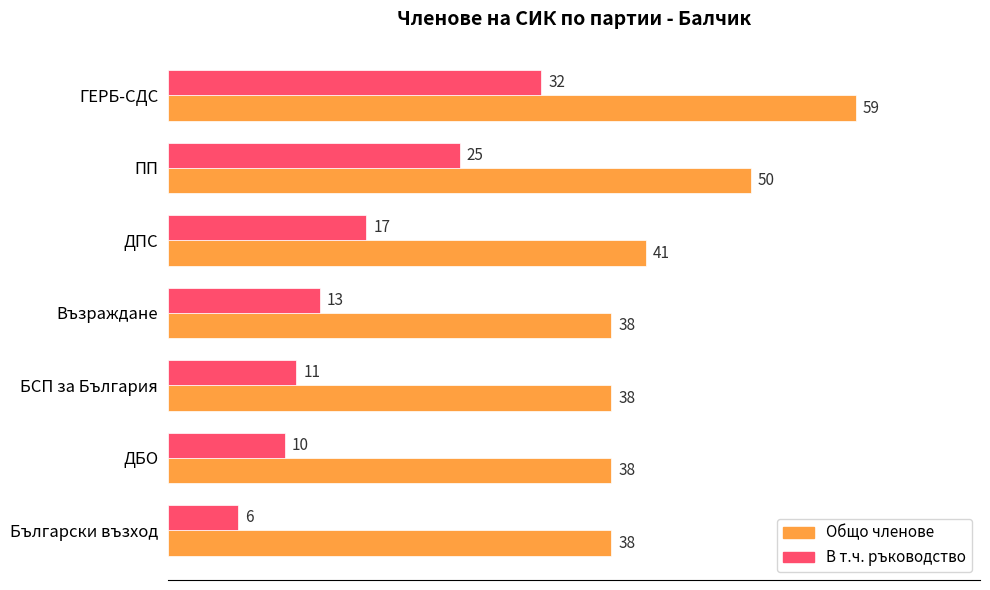

Where is Общо членове nearest to the value 48?

ПП